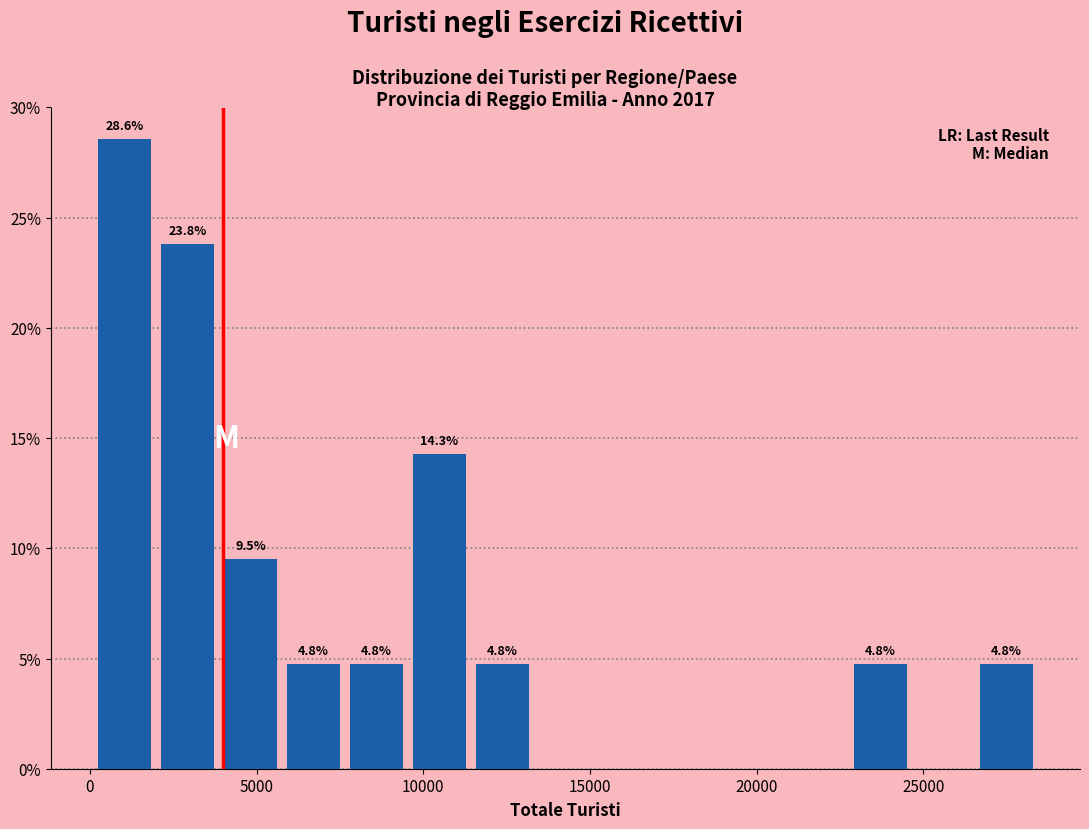

Read against the x-axis, roughly where is the centre of the tallest bar?

1000